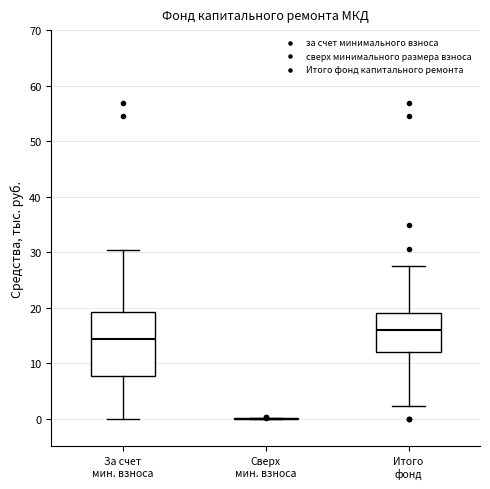

Where does the upper whisker of the box for За счет мин. взноса end on the y-axis? The values are not printed on the chart, so give them approximately, as read against the axis.

30